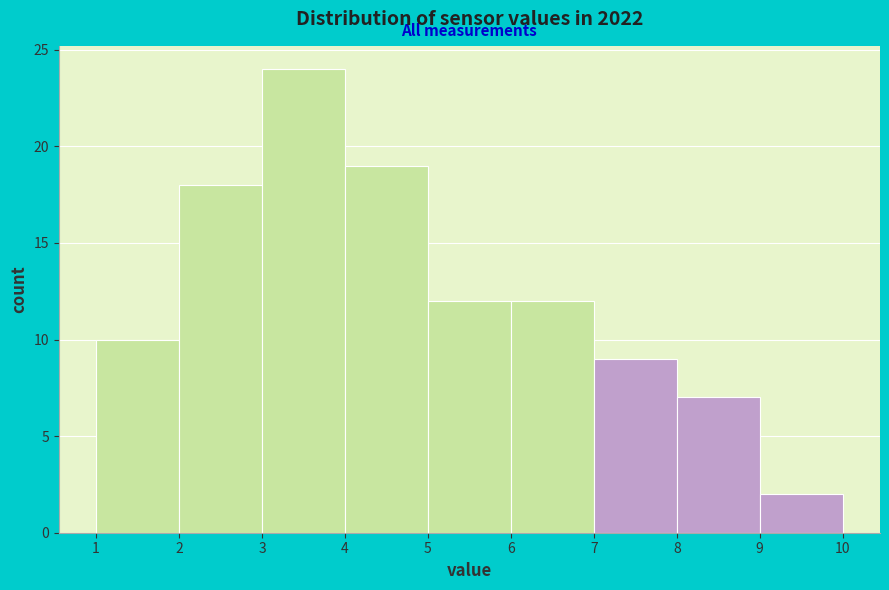

How tall is the bar that spans 8 to 9 on the x-axis? The values are not printed on the chart, so give them approximately, as read against the axis.

7